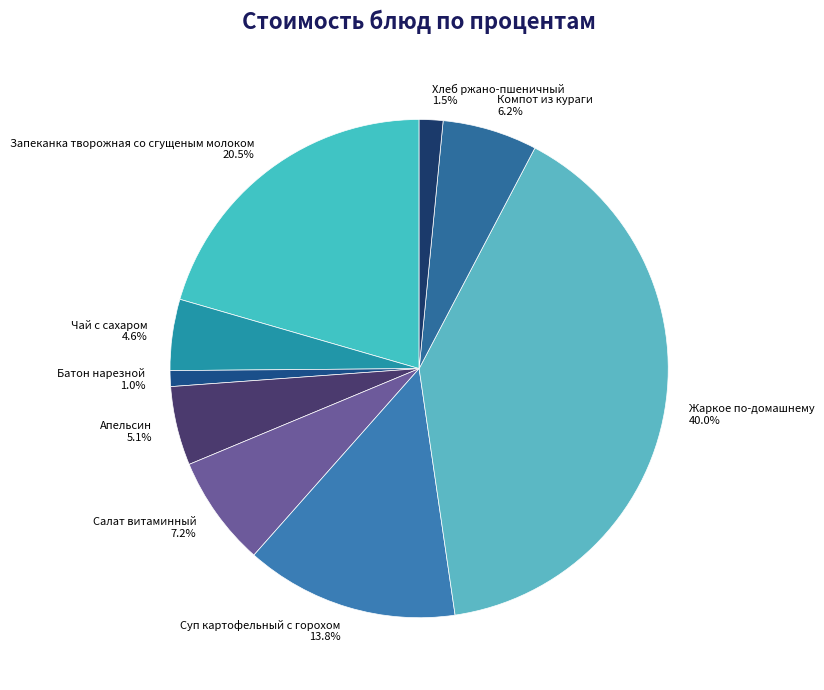

To the nearest percent, what is the difference between the Салат витаминный and Жаркое по-домашнему slice percentages?

33%